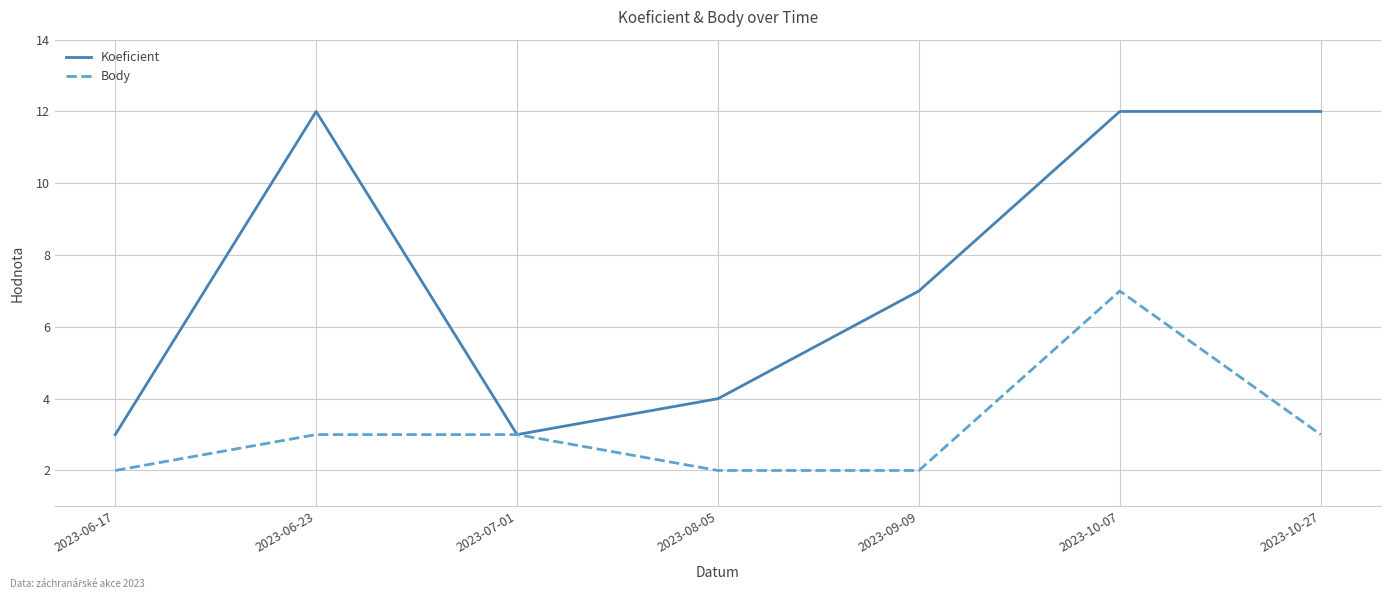

At which category is the sum across all series the highest?

2023-10-07